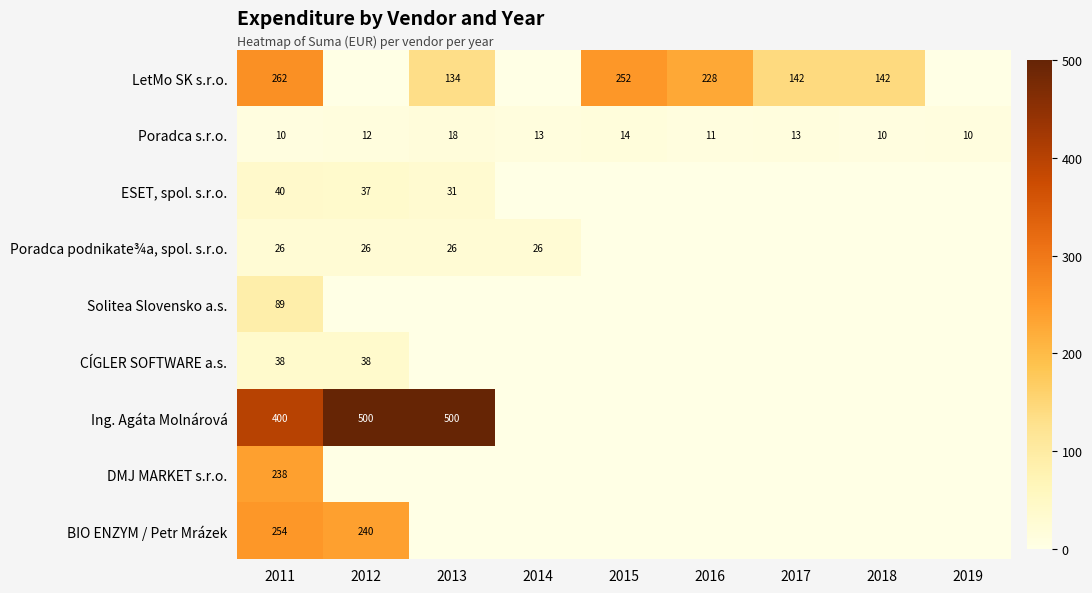

What is the total value across all series at 2011?

1356.8